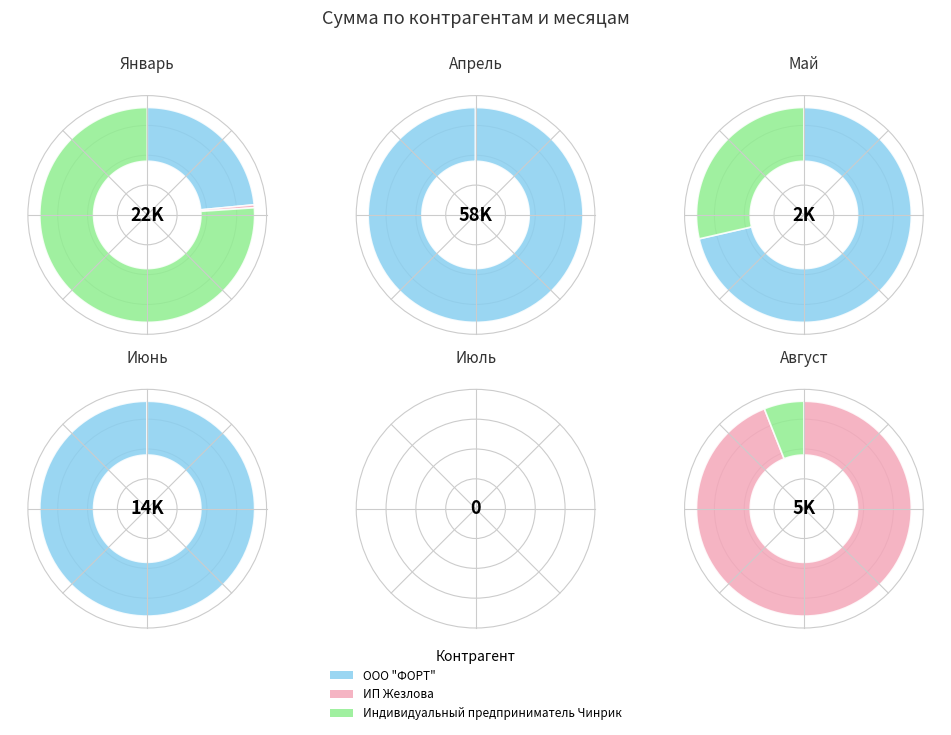

What percentage do 5 and 4 together represent?

75.4%